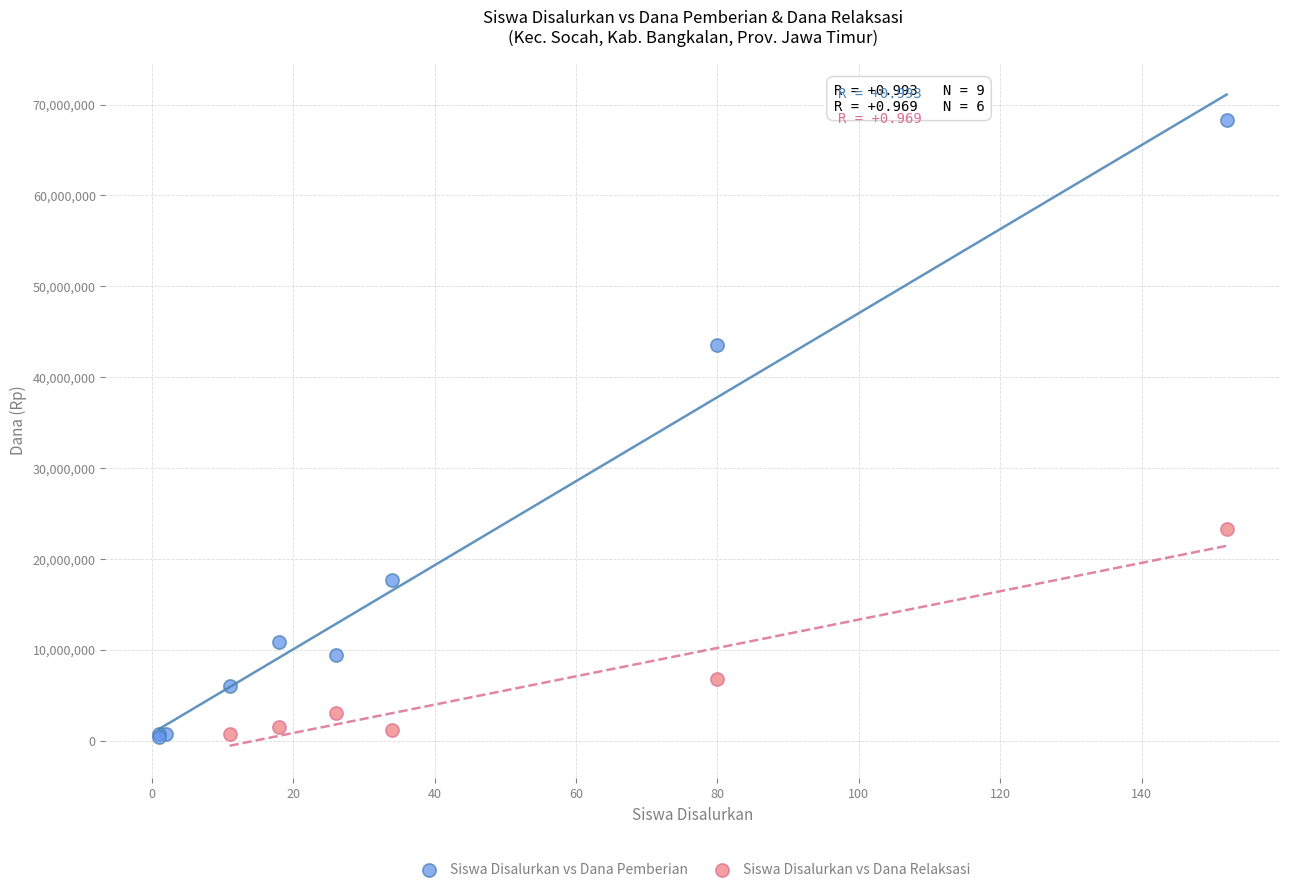

Which series contains the highest Y value?

Siswa Disalurkan vs Dana Pemberian